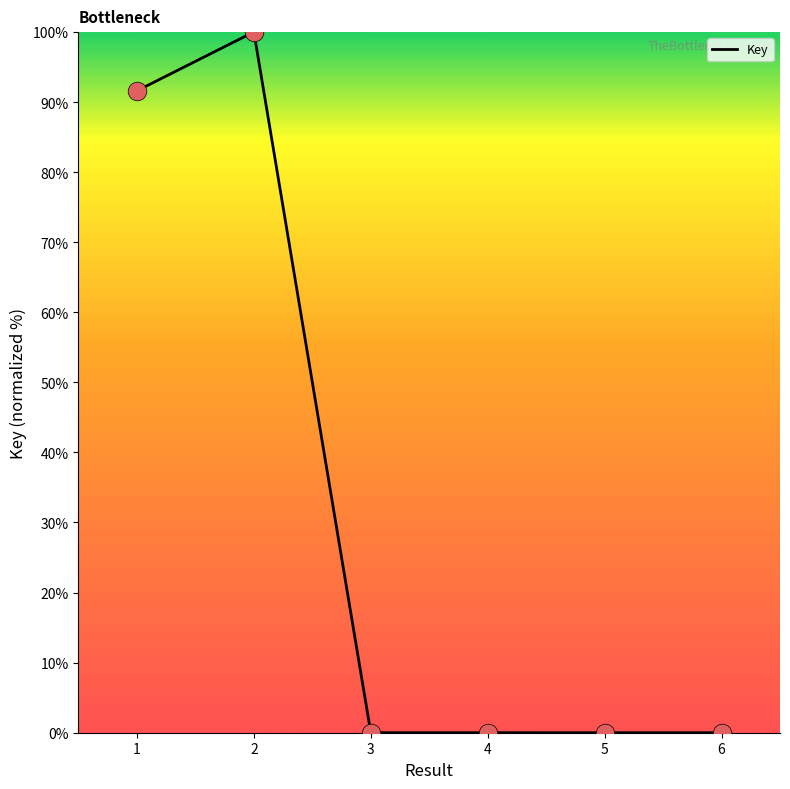

Between 4 and 2, which is larger?

2